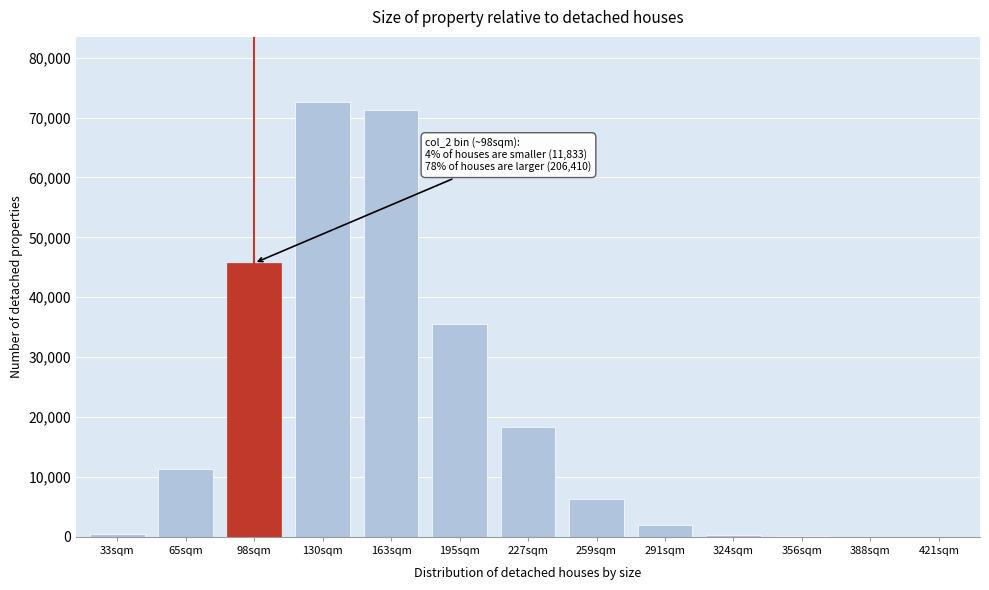

The value at 195sqm is 35576. True or false?

True